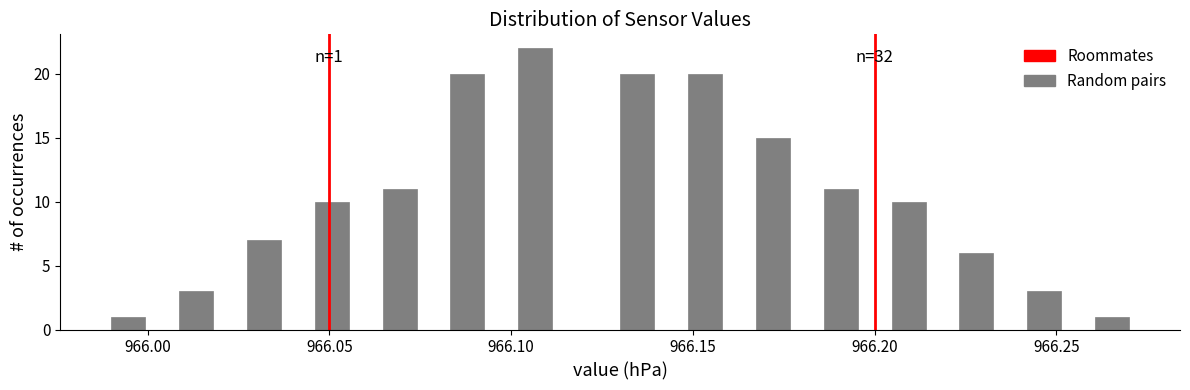

Read against the x-axis, roughly where is the centre of the tallest bar?

966.105